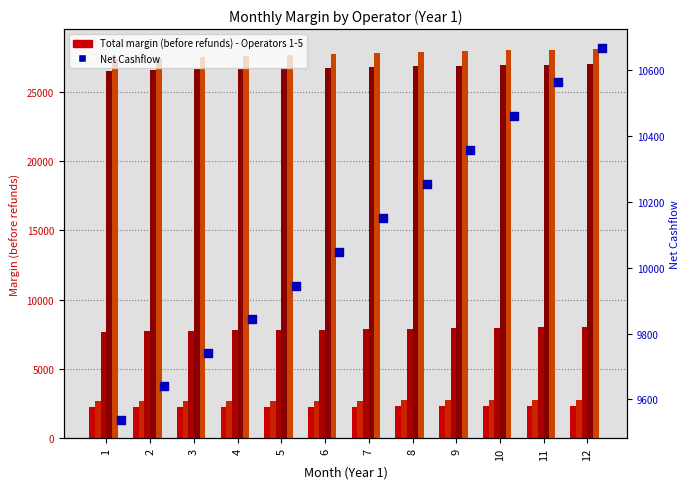

Is the value of Total margin (before refunds) - Operator 1 at 10 greater than the value of Total margin (before refunds) - Operator 5 at 5?

No